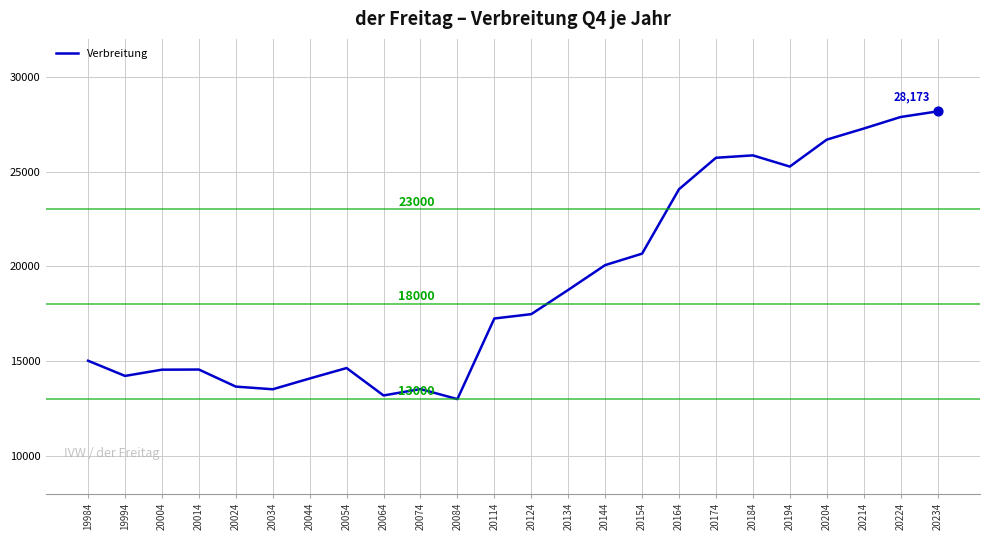

Which has a higher value, 20074 or 20084?

20074